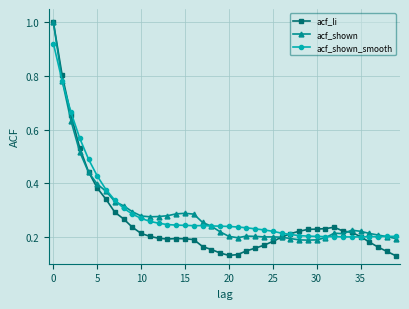

What is the highest value of the acf_li series?

1.0